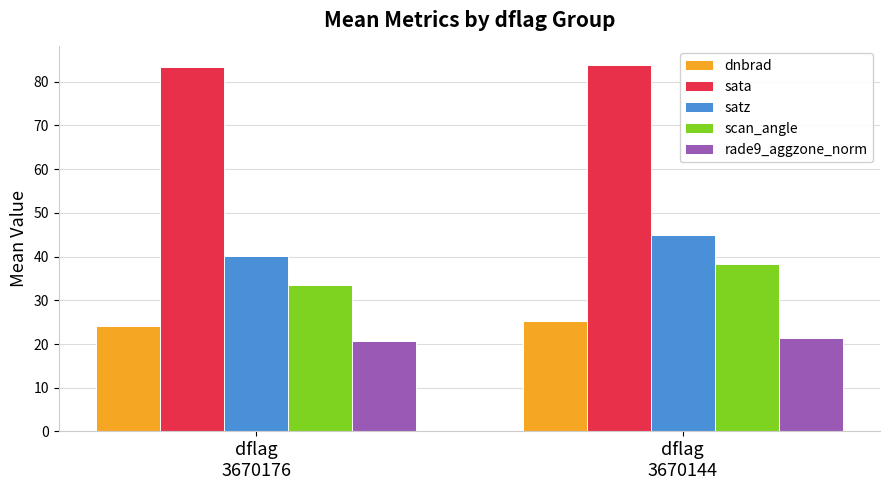

What is the difference between the maximum and minimum values in the scan_angle series?

4.9